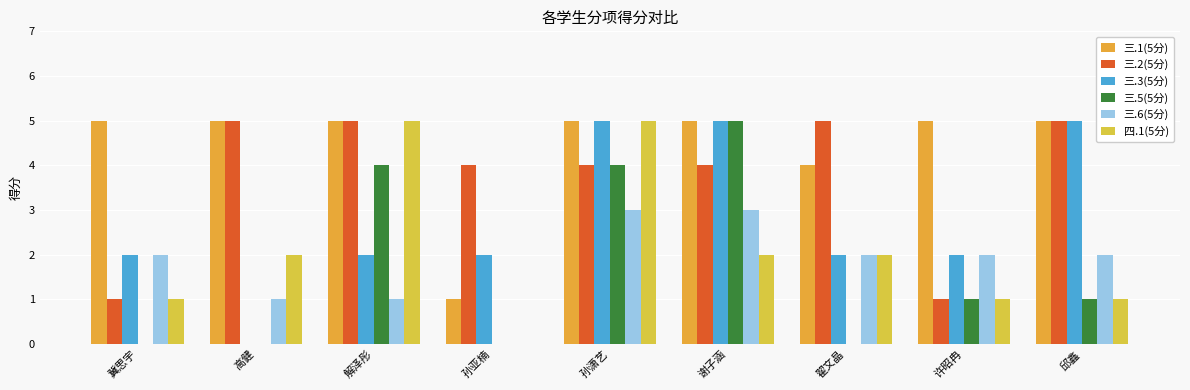

Between 解泽彤 and 翟文晶, which is larger?

解泽彤